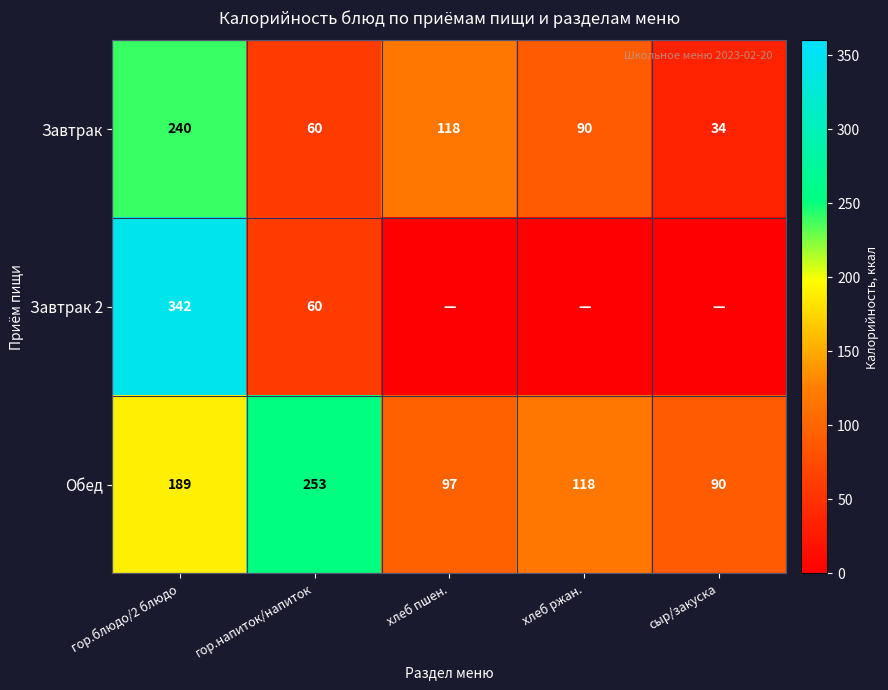

List the labels in order of Завтрак value, largest first.

гор.блюдо/2 блюдо, хлеб пшен., хлеб ржан., гор.напиток/напиток, сыр/закуска